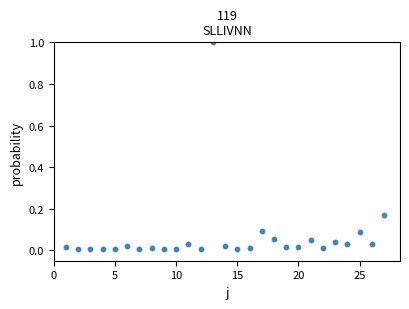

What is the range of X values (max minus min)?

26.0